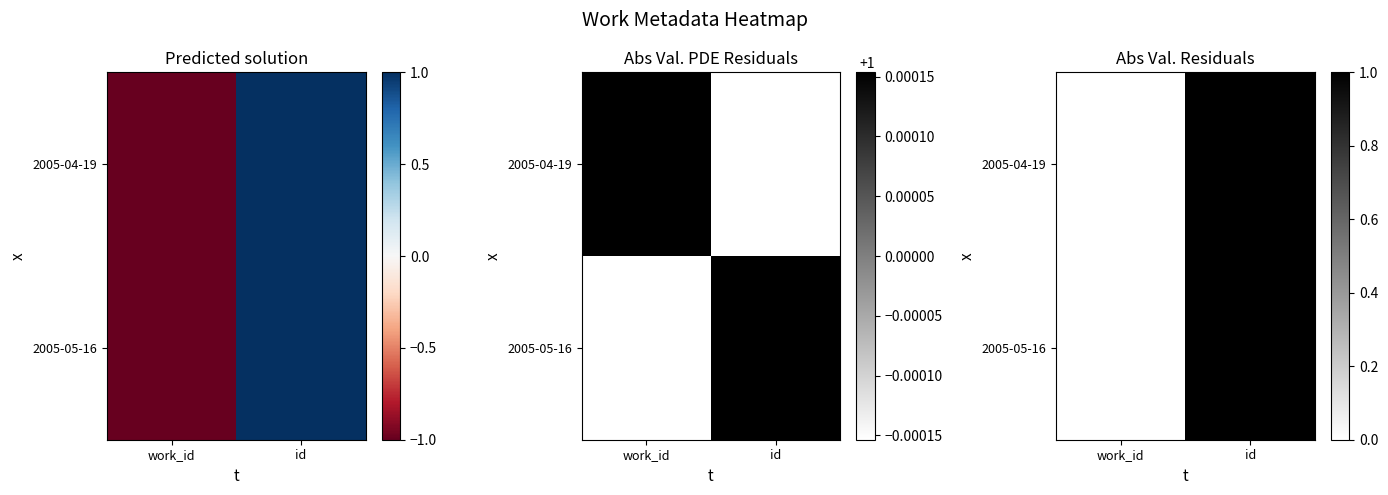

Is the value of 2005-04-19 at id greater than the value of 2005-05-16 at id?

No